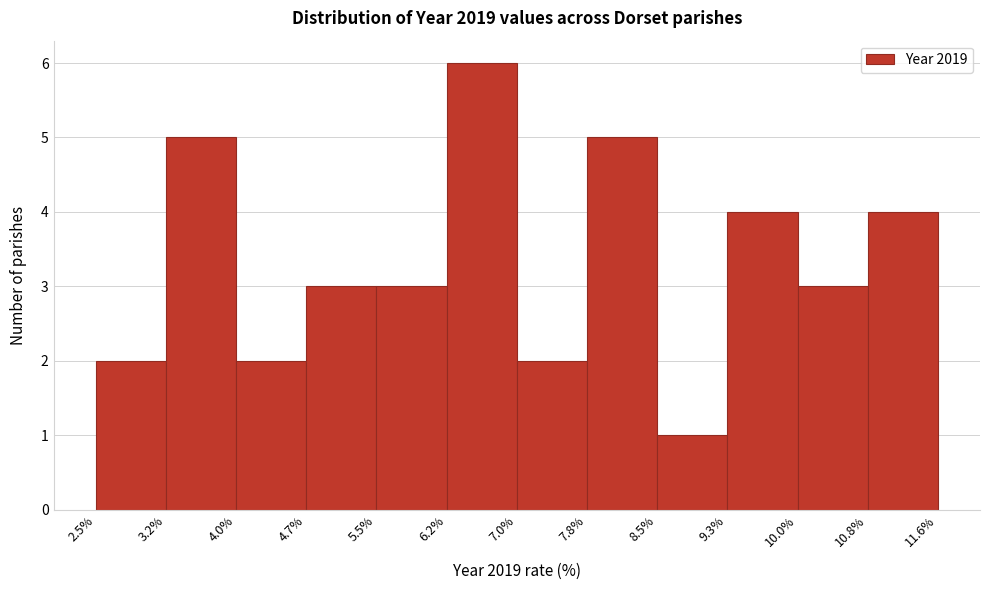

How tall is the bar that spans 9.3% to 10.0% on the x-axis? The values are not printed on the chart, so give them approximately, as read against the axis.

4